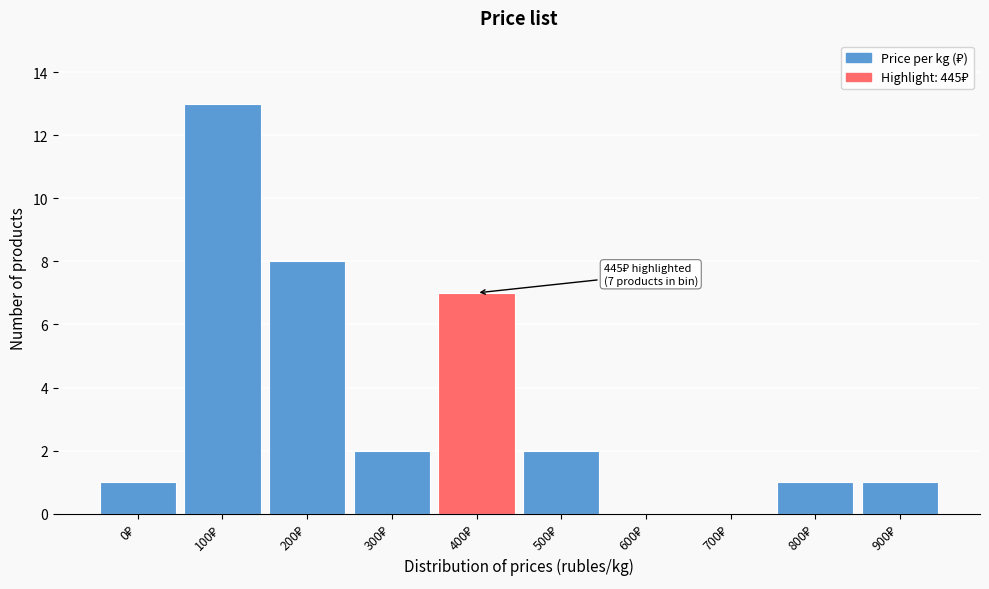

What is the greatest value displayed?

13